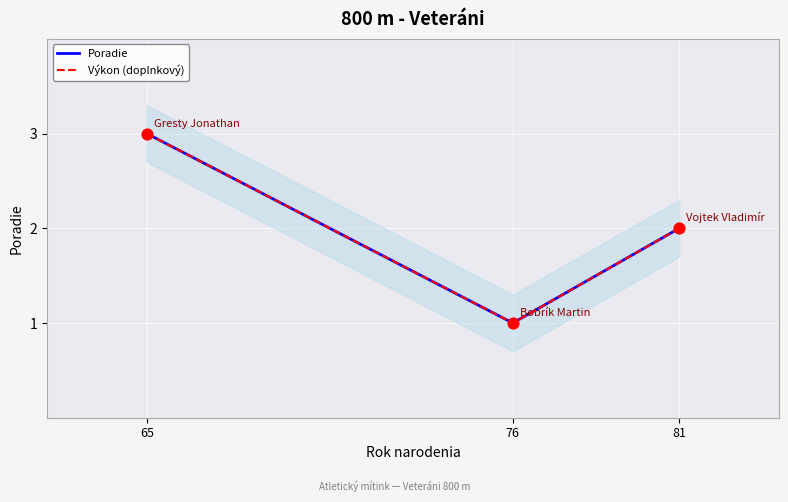

What are all the series names shown in the legend?

Poradie, Výkon (doplnkový)